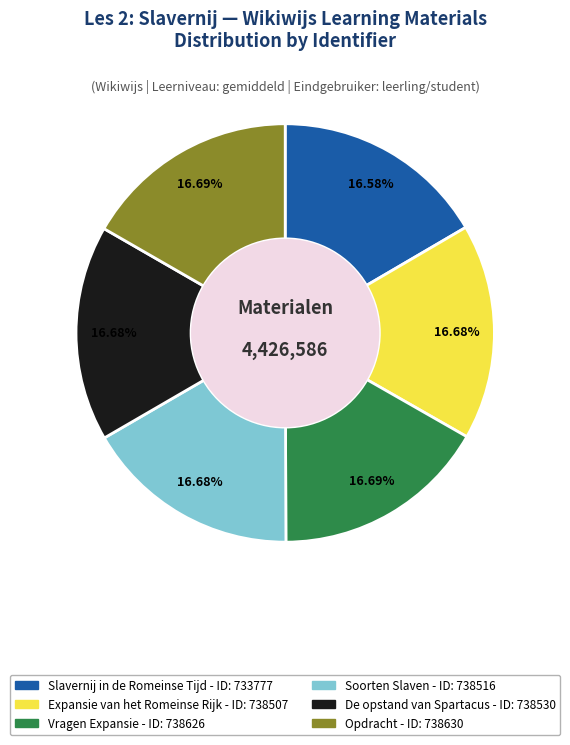

Does Vragen Expansie account for over 50% of the chart?

No